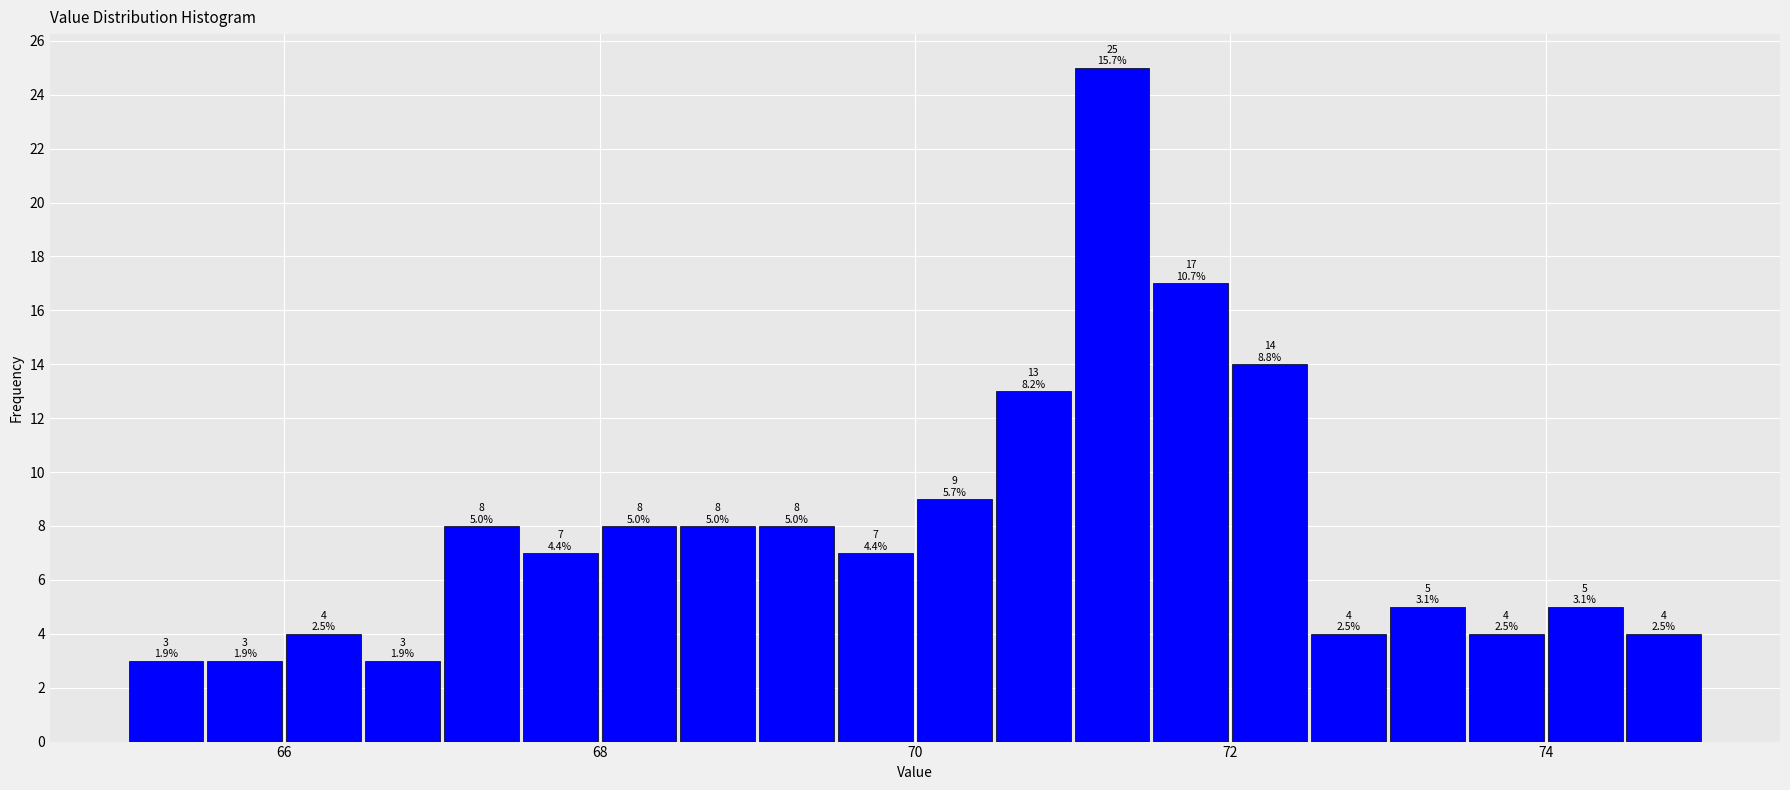

Around what value on the x-axis is the tallest bar? Give the approximate position of its centre, as read against the axis.

71.2